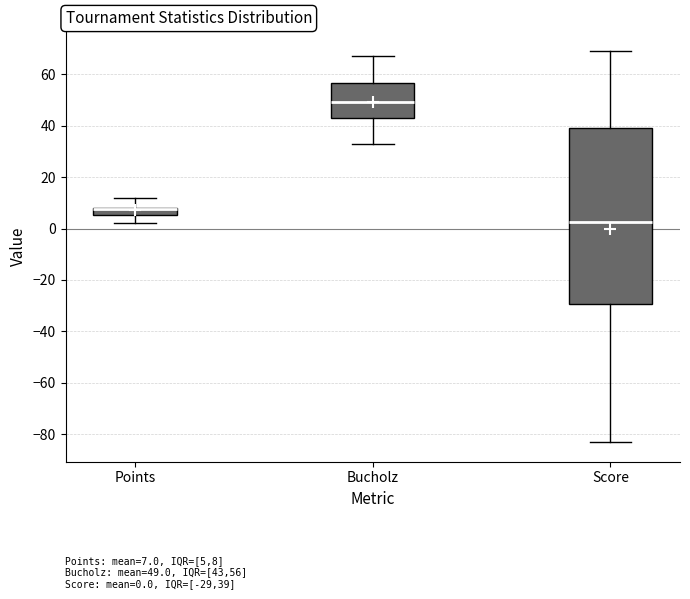

Which box is the tallest, from its lower edge to its upper edge?

Score